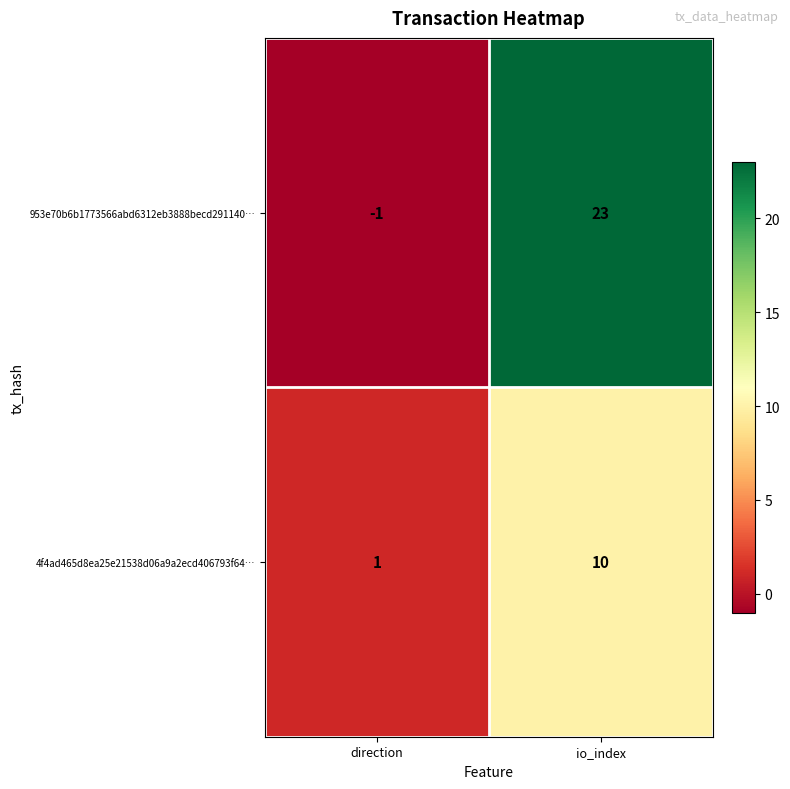

The value of 4f4ad465d8ea25e21538d06a9a2ecd406793f64… at io_index is 3. True or false?

False